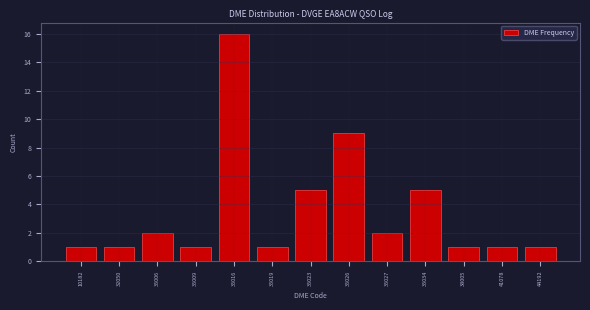

Reading left to right, transcribe all the data shown in this chart.

1	1	2	1	16	1	5	9	2	5	1	1	1